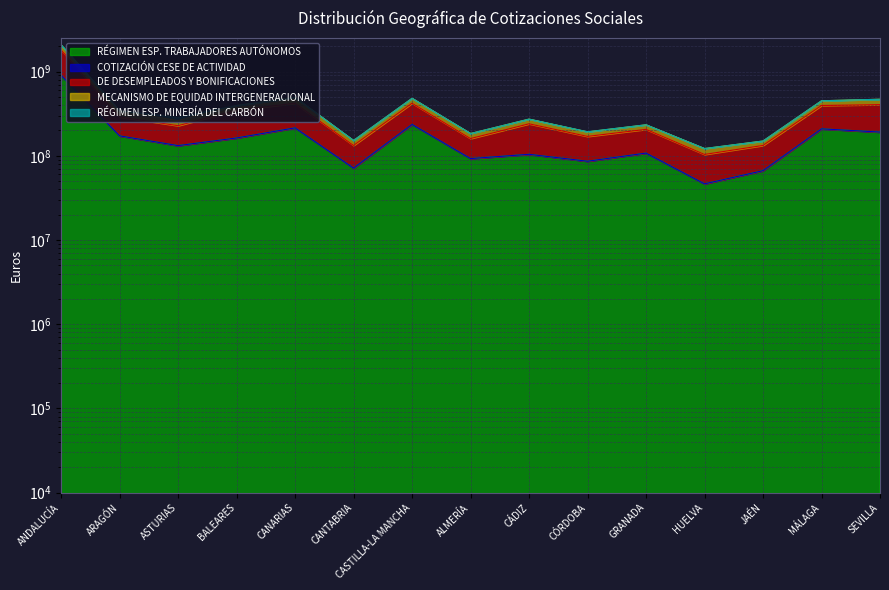

What is the label of the 5th point from the left?

CANARIAS